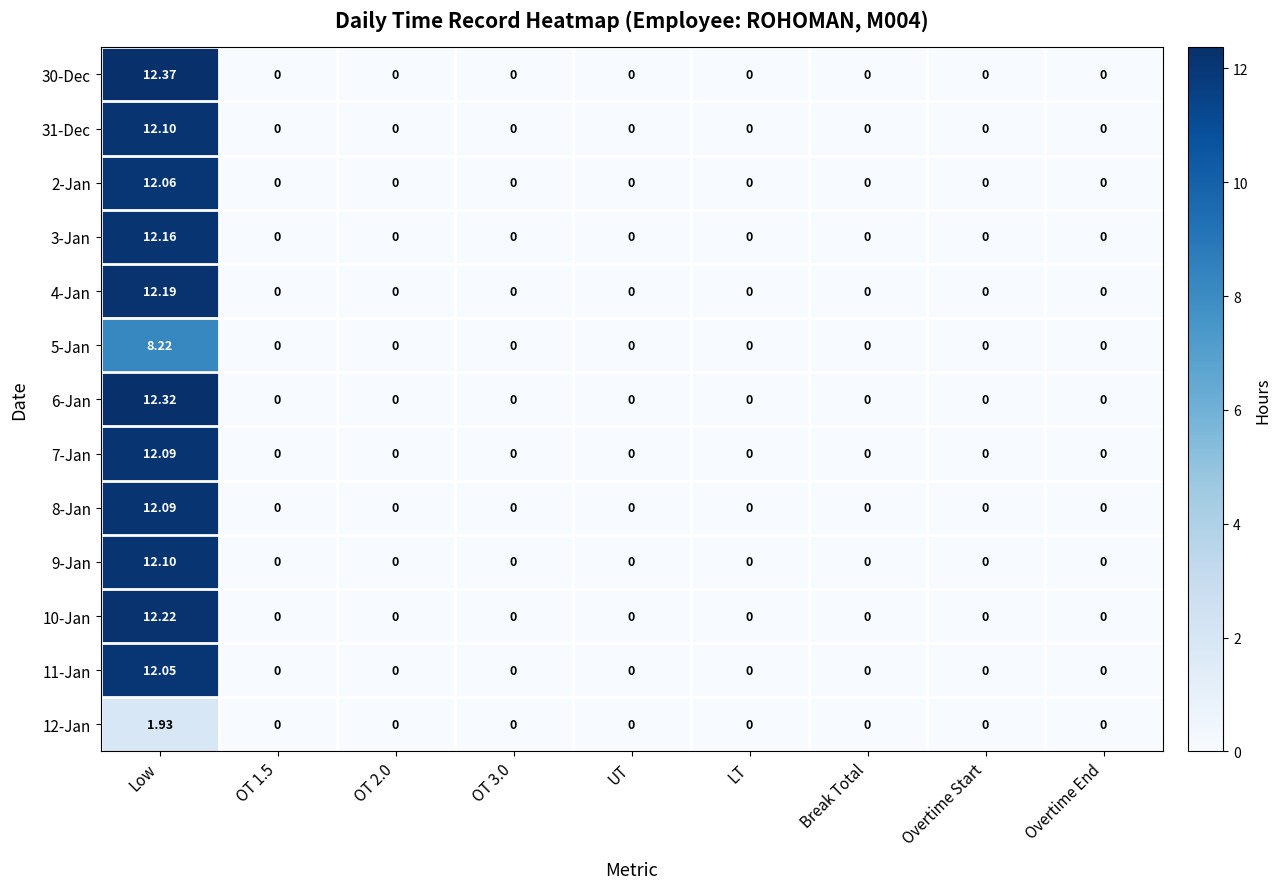

At which category is the sum across all series the highest?

Low